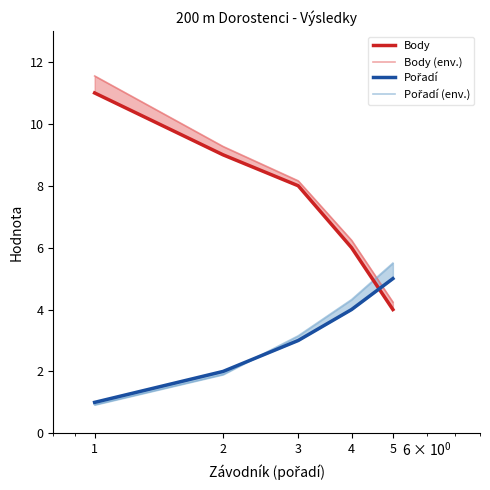

What is the sum of all Pořadí values?

15.0